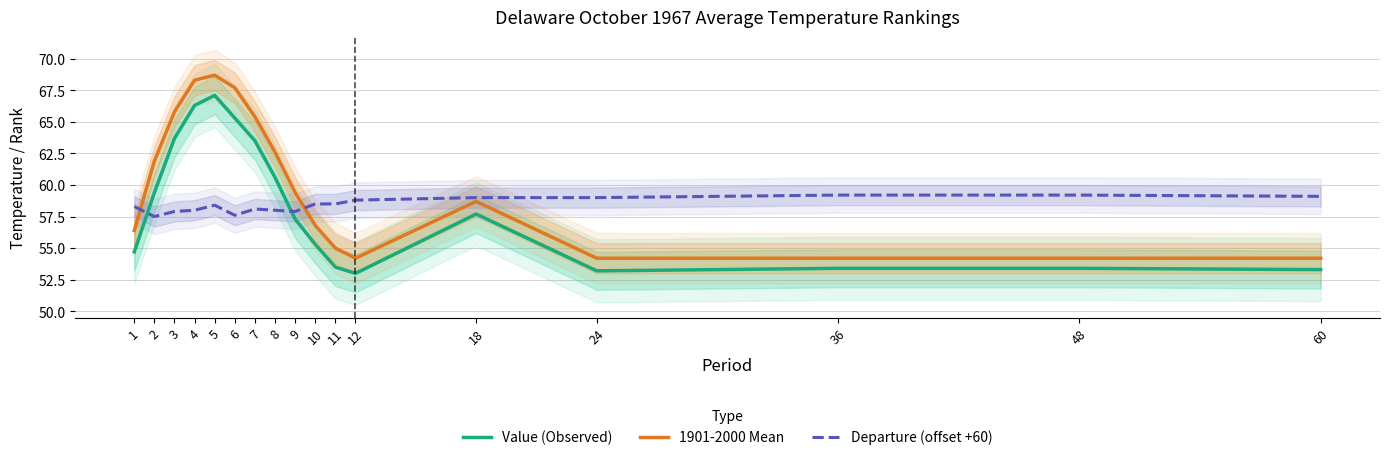

Between which two adjacent categories do Value (Observed) and Departure (offset +60) first intersect?

1 and 2